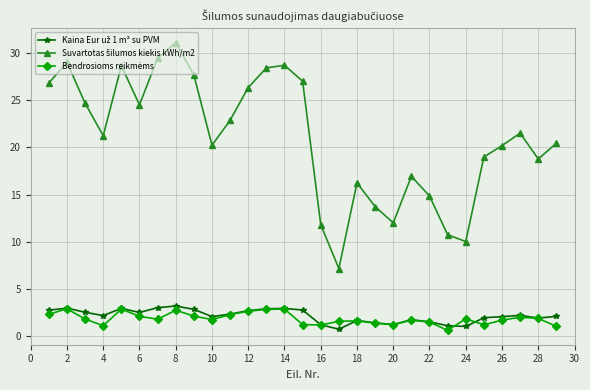

What is the maximum value shown in the chart?

31.1